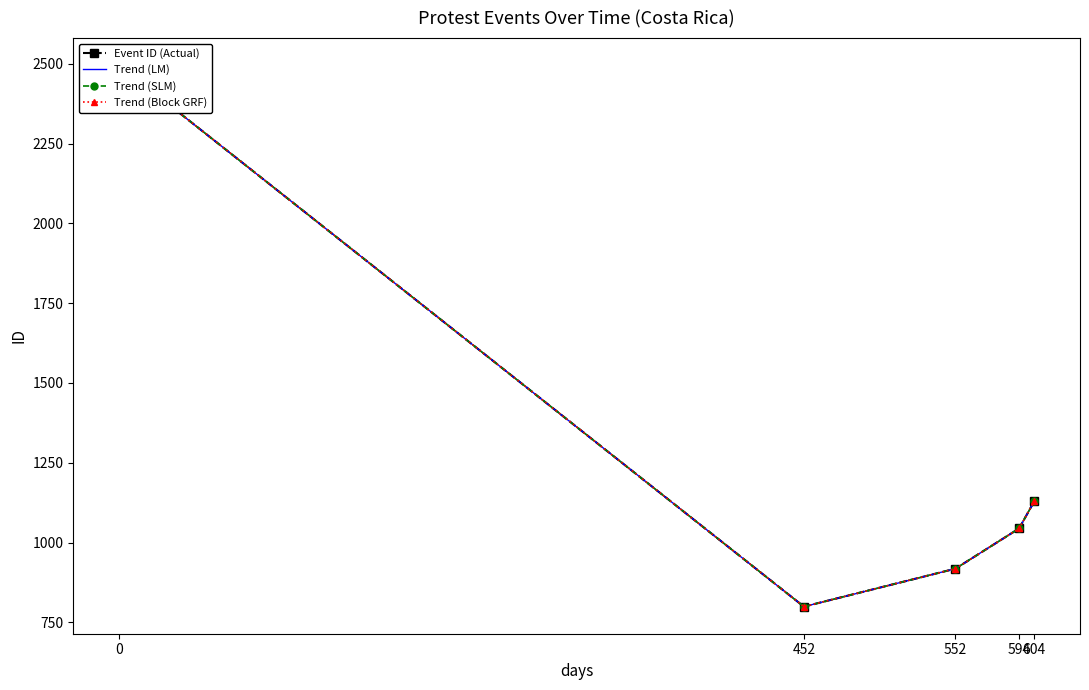

True or false: Trend (SLM) has more than 0 interior local peaks.

False